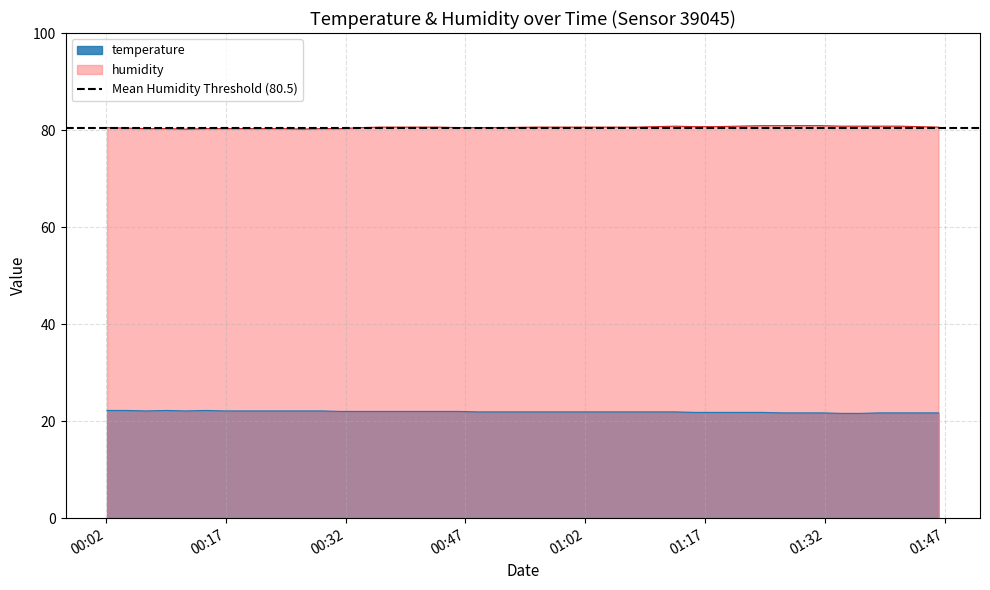

What is the difference between the maximum and minimum values in the temperature series?

0.6